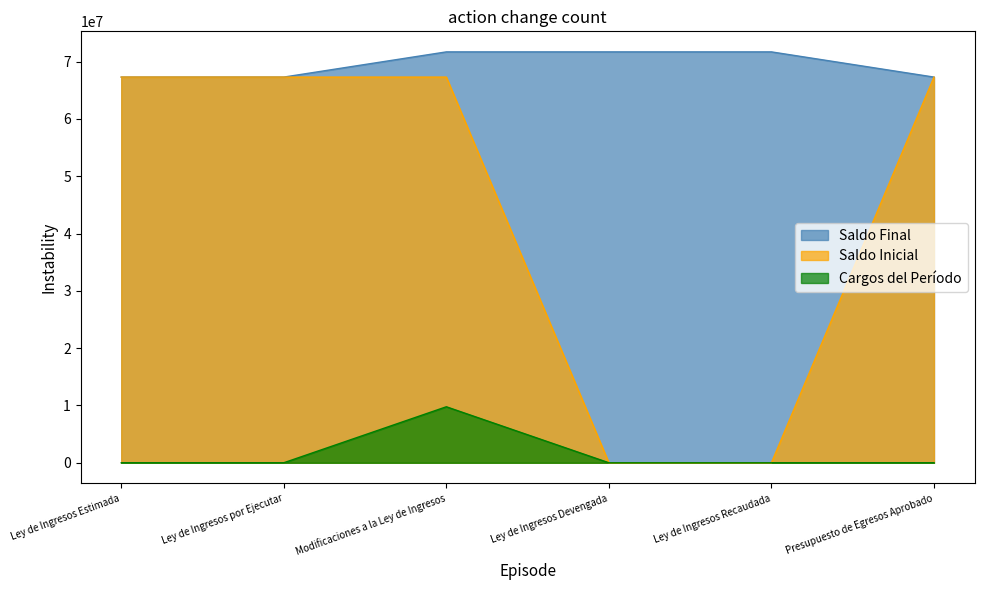

At which label does Saldo Inicial reach its peak?

Ley de Ingresos Estimada